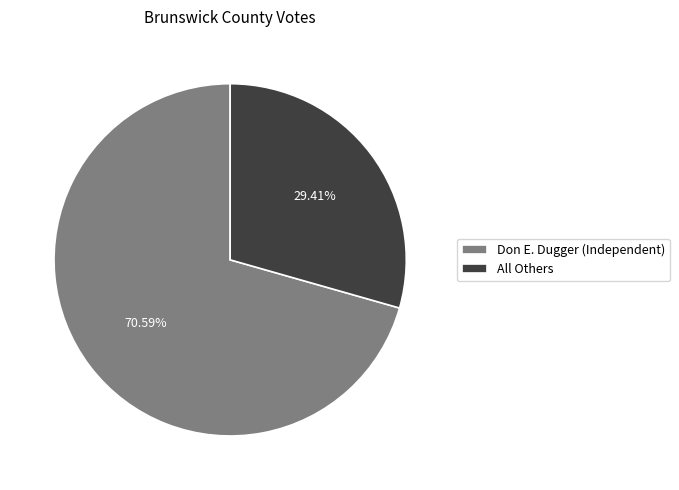

Approximately how many times larger is the value at Don E. Dugger (Independent) compared to All Others?

2.4